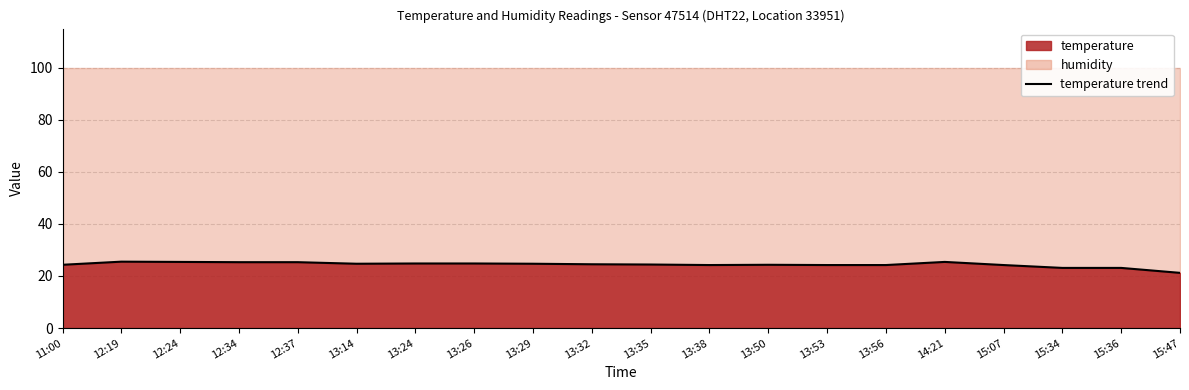

List the labels in order of value, largest first.

12:19, 12:24, 14:21, 12:34, 12:37, 13:24, 13:26, 13:14, 13:29, 13:32, 13:35, 11:00, 13:50, 13:38, 13:53, 13:56, 15:07, 15:34, 15:36, 15:47